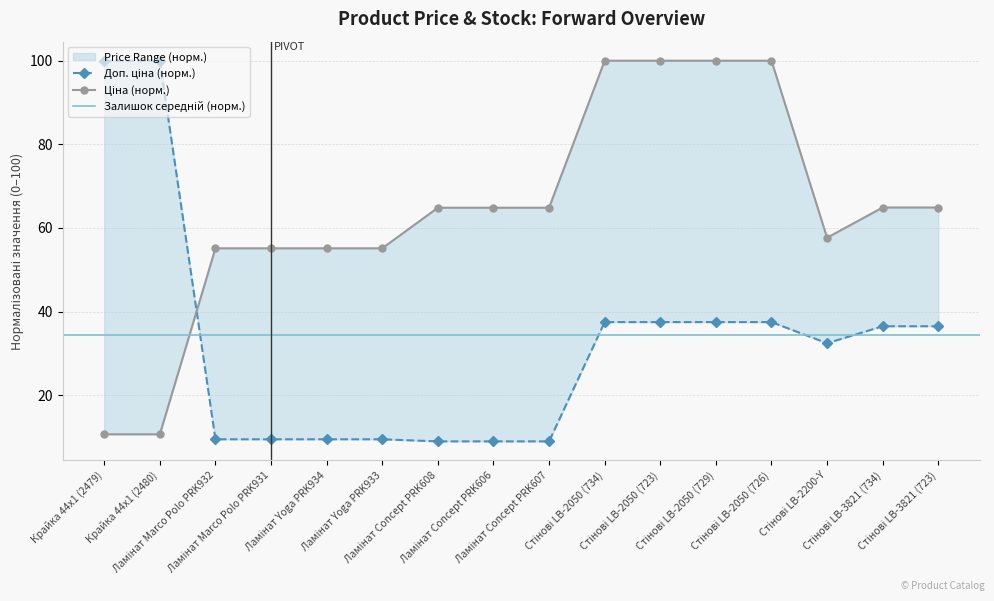

At which category is the sum across all series the highest?

Стінові LB-2050 (734)